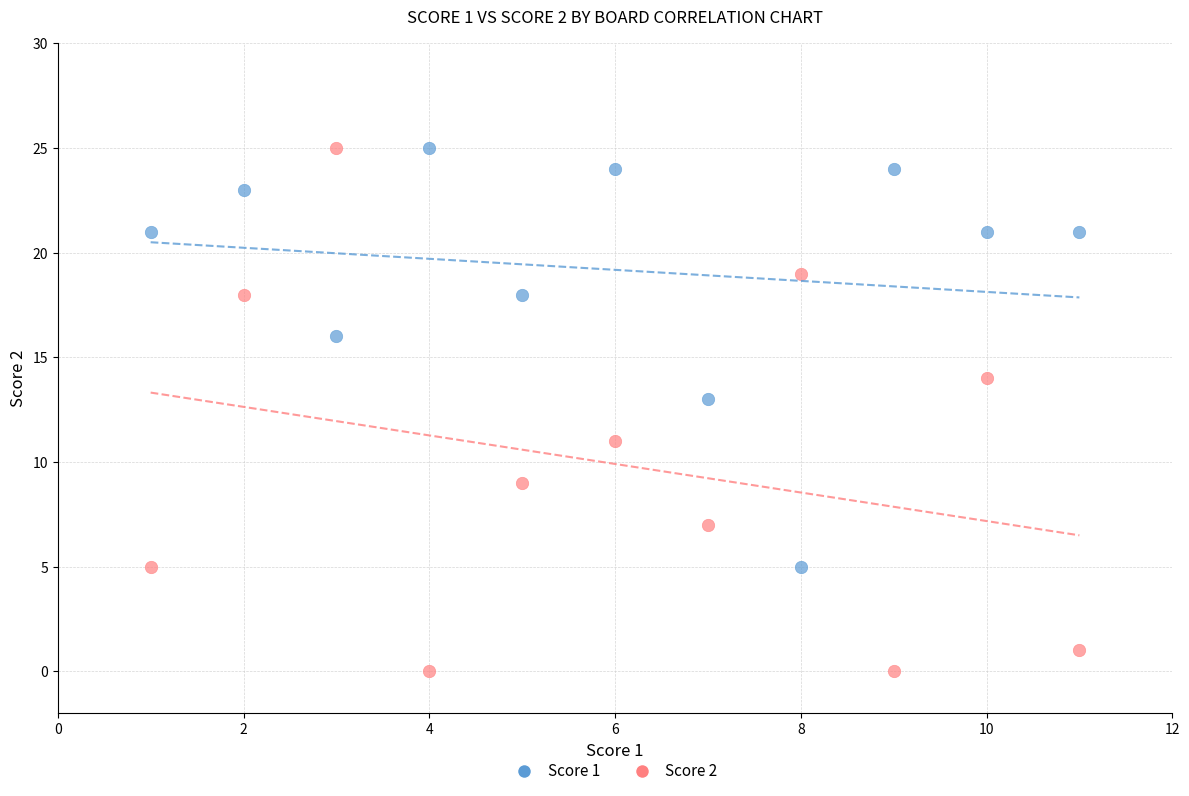

Across all data points, what is the range of X values (max minus min)?

10